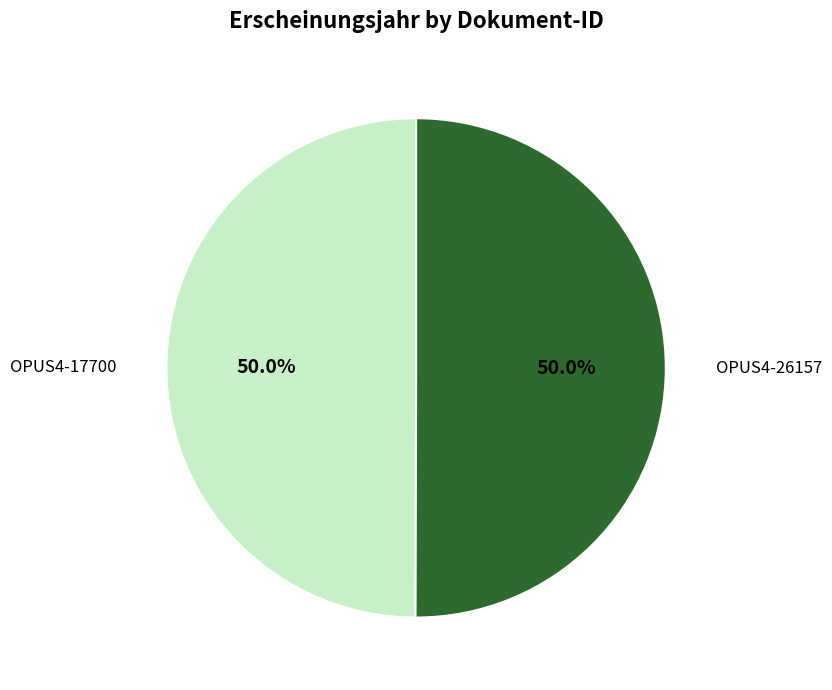

How many segments does this pie chart have?

2